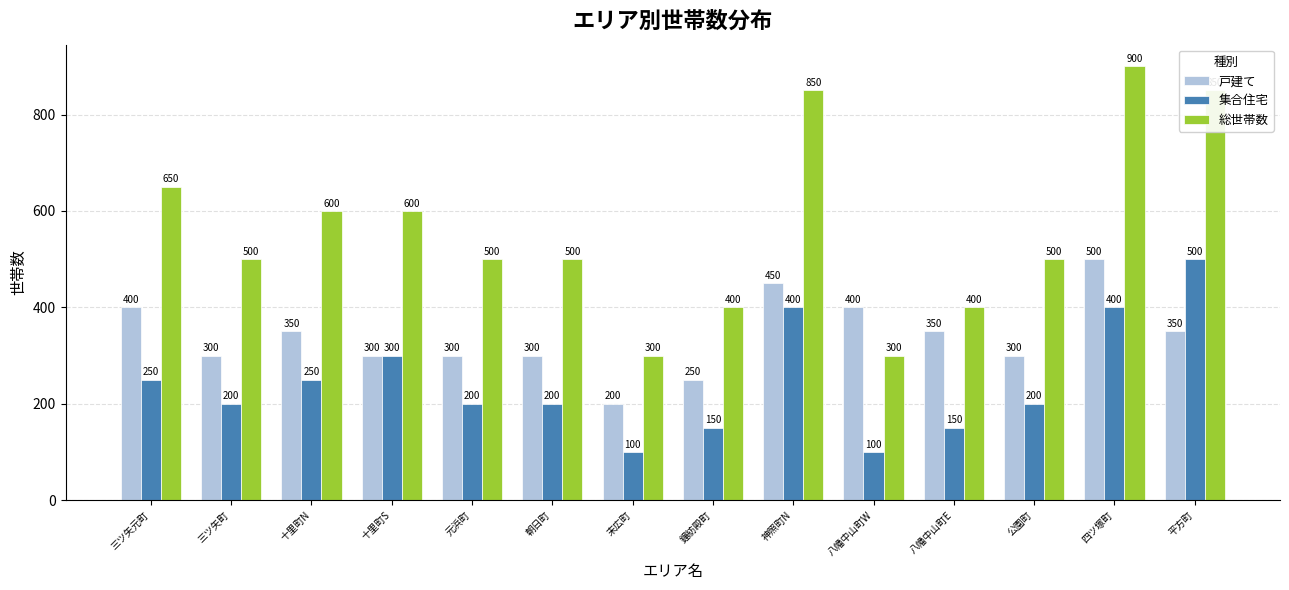

What are all the series names shown in the legend?

戸建て, 集合住宅, 総世帯数